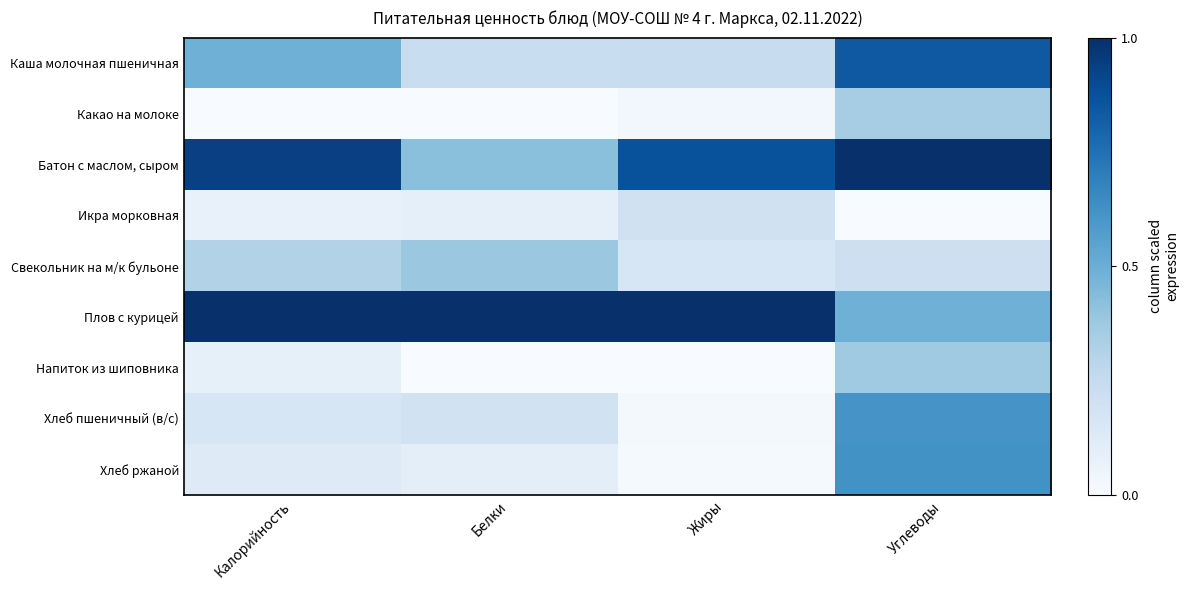

List the series in order of their peak value, lowest first.

Икра морковная, Какао на молоке, Напиток из шиповника, Свекольник на м/к бульоне, Хлеб пшеничный (в/с), Хлеб ржаной, Каша молочная пшеничная, Батон с маслом, сыром, Плов с курицей